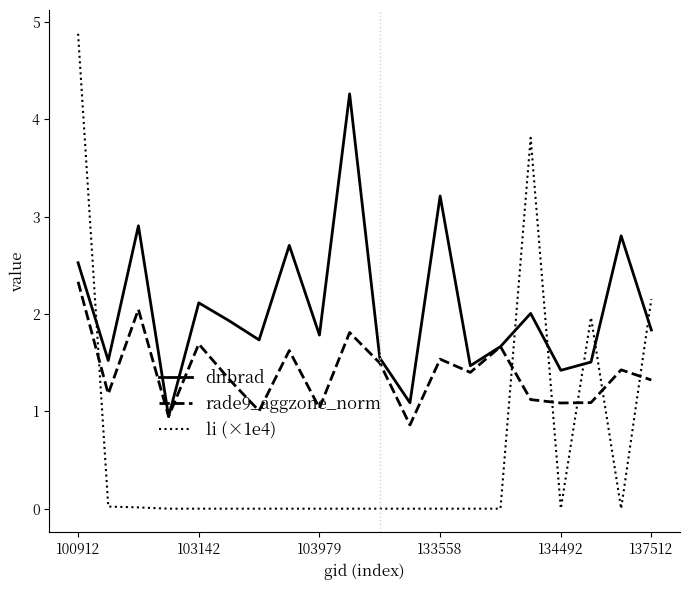

What are all the series names shown in the legend?

dnbrad, rade9_aggzone_norm, li (×1e4)